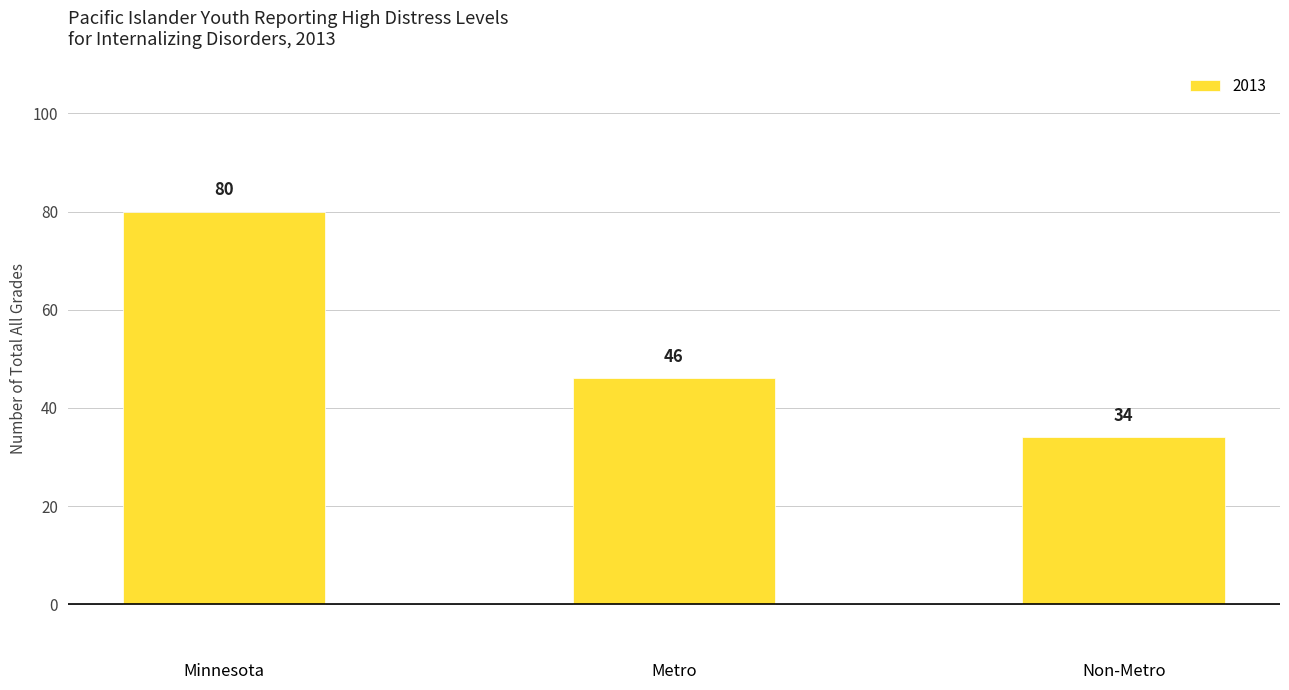

The chart shows a value of 34 at Non-Metro. True or false?

True